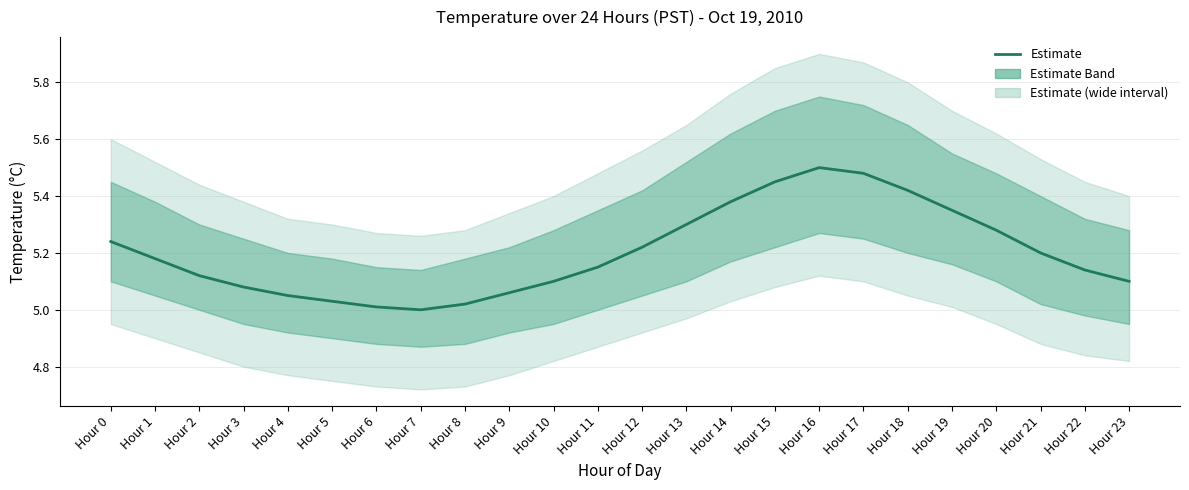

The value at Hour 7 is 7.8. True or false?

False